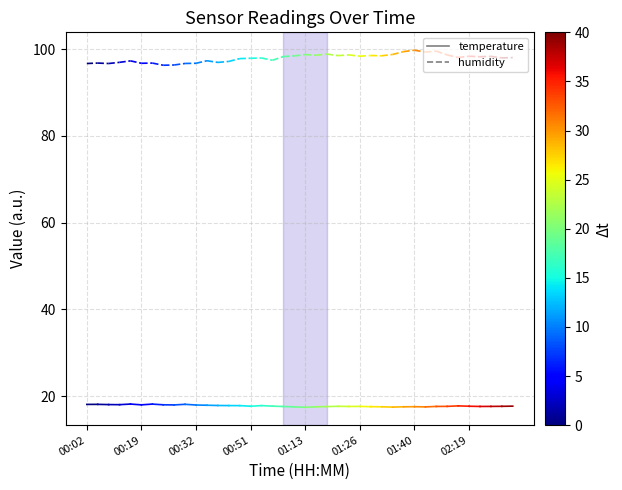

How many distinct data groups are displayed?

2